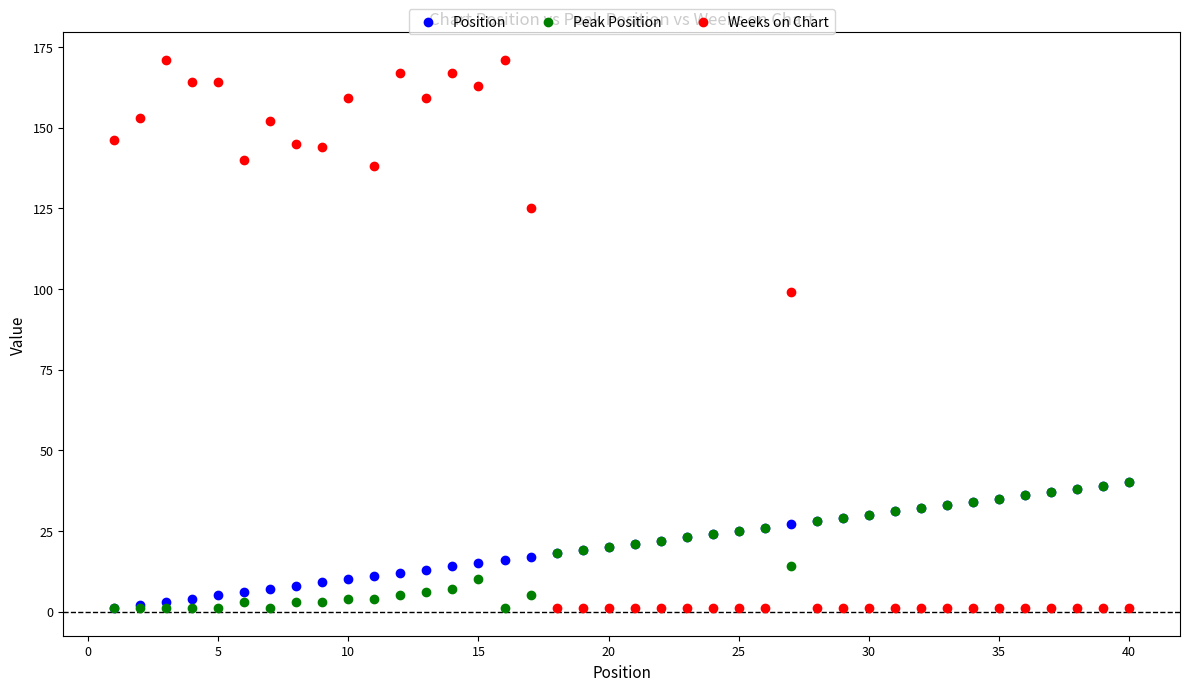

Across all series, what Y value is closest to 86?

99